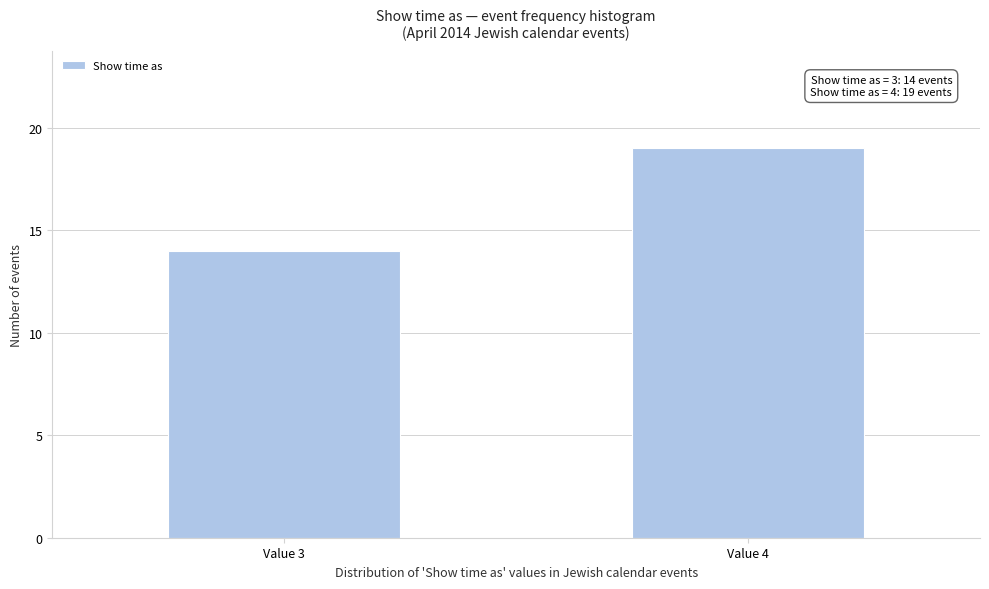

Reading right to left, list all the values displayed in this chart.

Value 4=19	Value 3=14